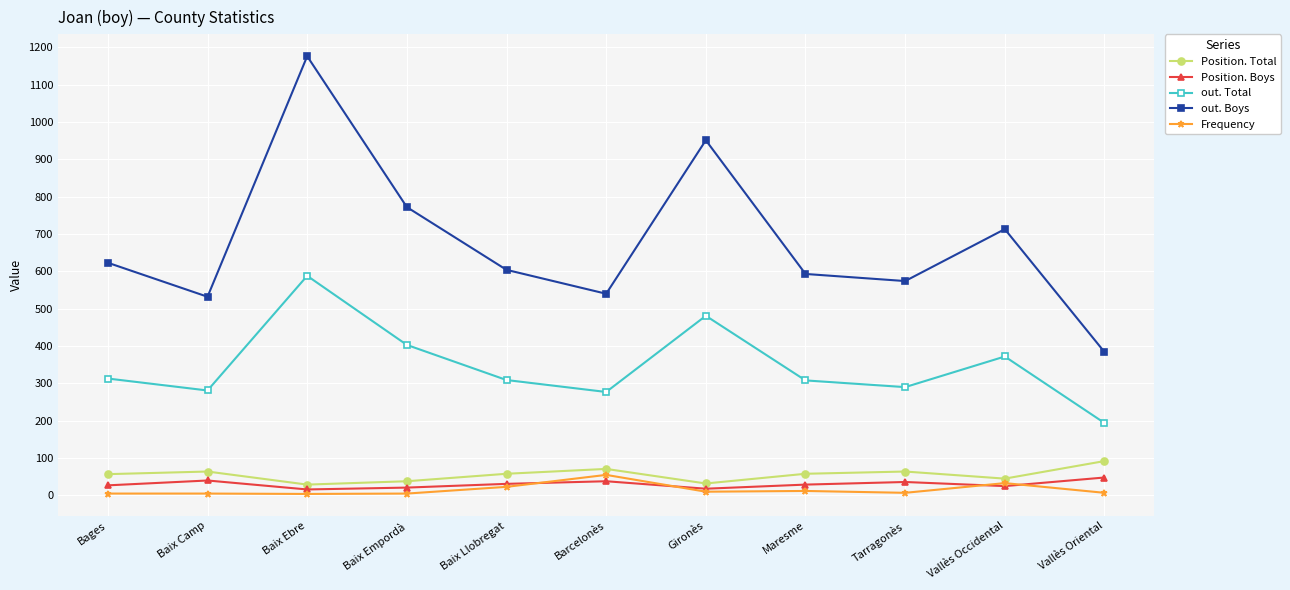

Which series has the largest range (max minus min)?

out. Boys